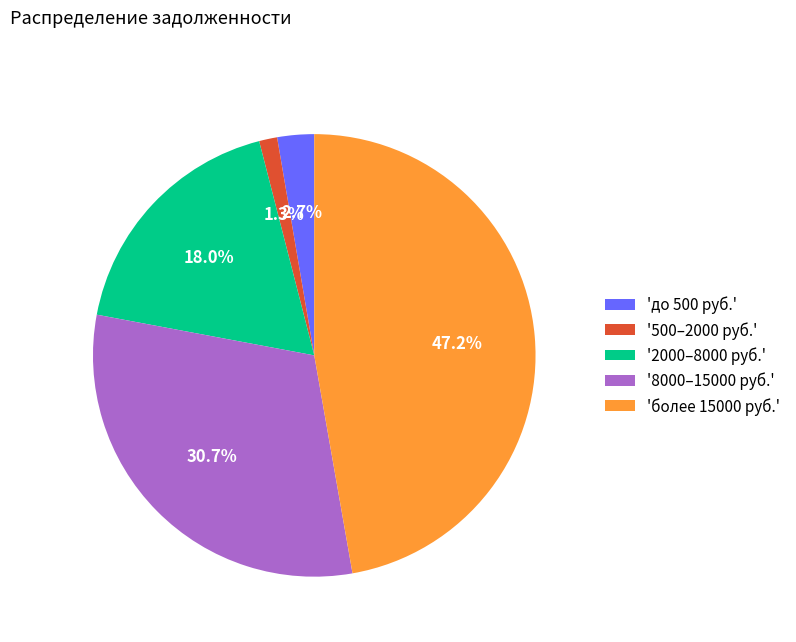

Rank the categories by value from highest to lowest.

'более 15000 руб.', '8000–15000 руб.', '2000–8000 руб.', 'до 500 руб.', '500–2000 руб.'